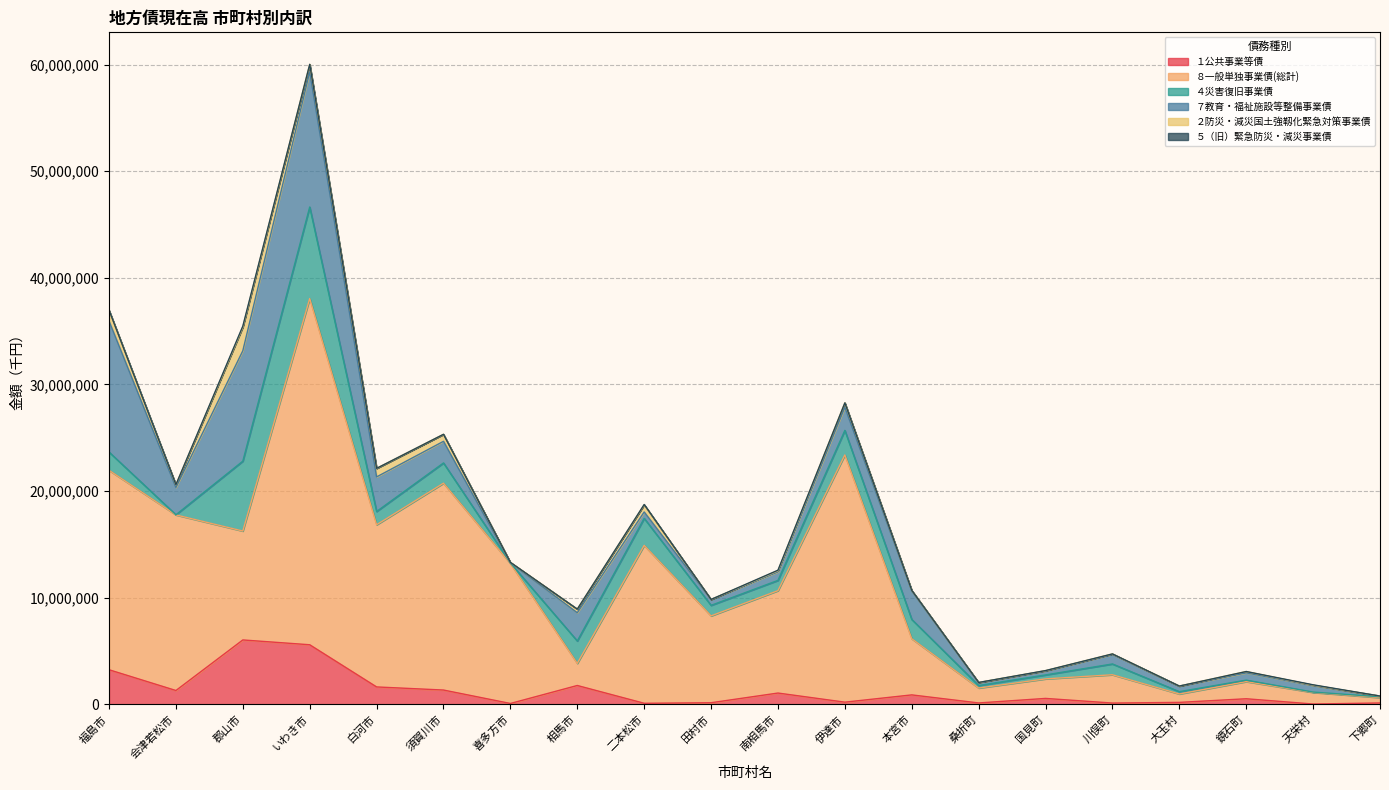

List the series in order of their peak value, highest first.

８一般単独事業債(総計), ７教育・福祉施設等整備事業債, ４災害復旧事業債, １公共事業等債, ２防災・減災国土強靱化緊急対策事業債, ５（旧）緊急防災・減災事業債